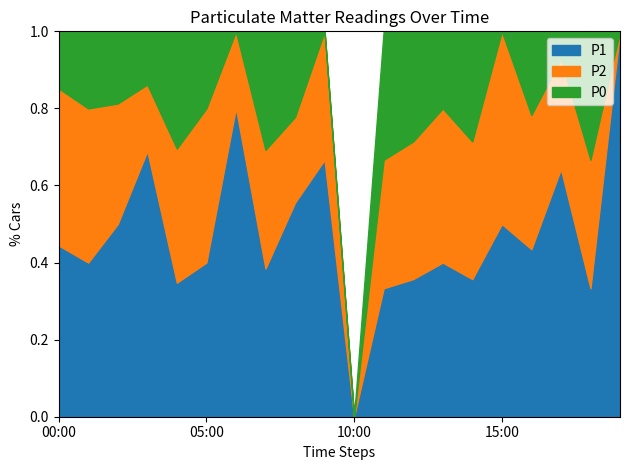

What are all the series names shown in the legend?

P1, P2, P0